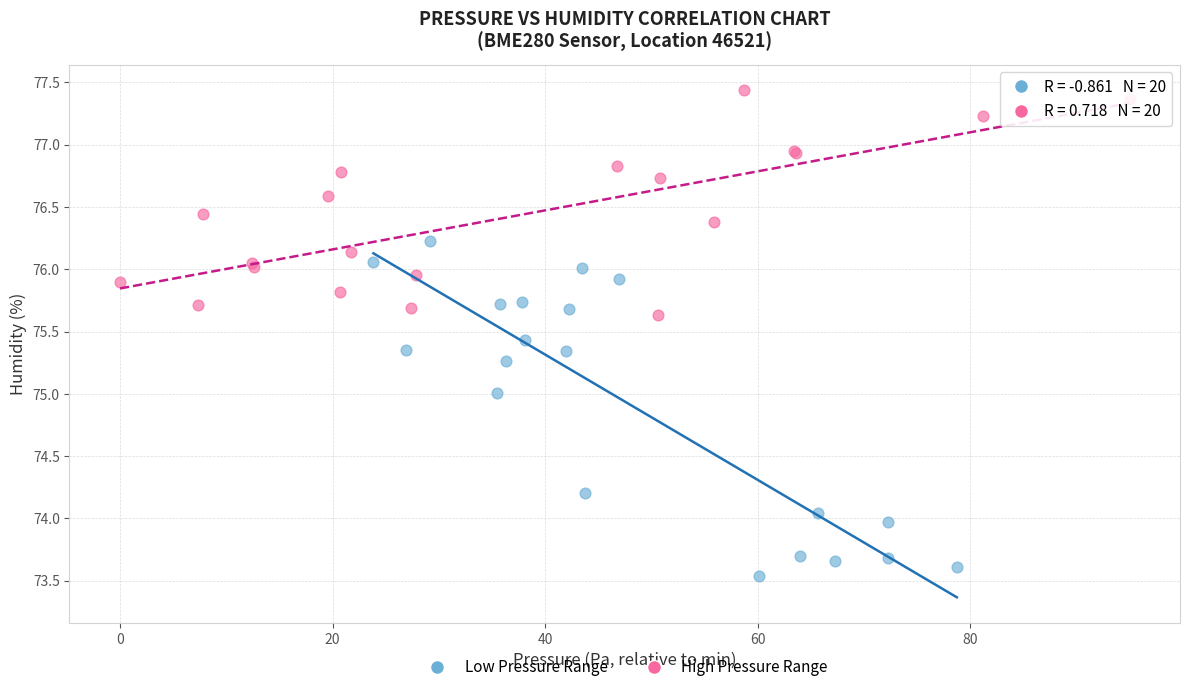

Which series contains the highest Y value?

High Pressure Range